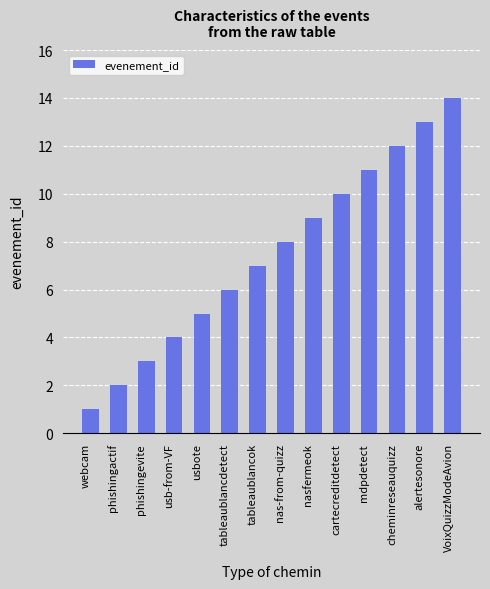

At which category does the chart reach its minimum across all series?

webcam